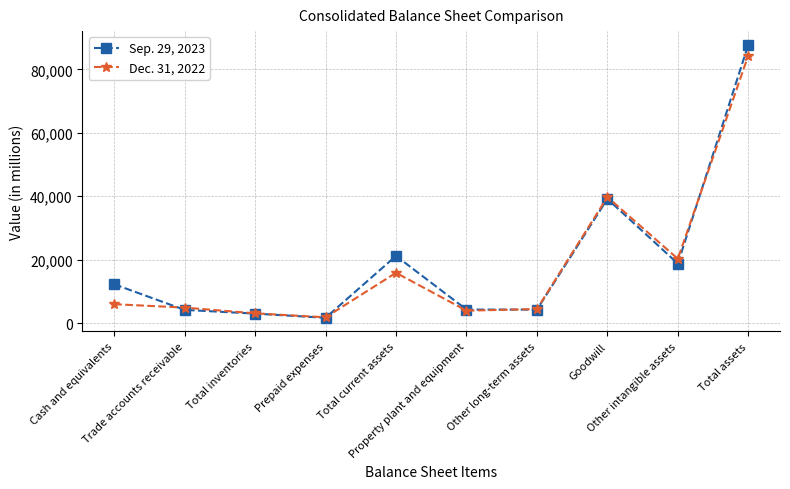

What is the greatest value displayed?

87734